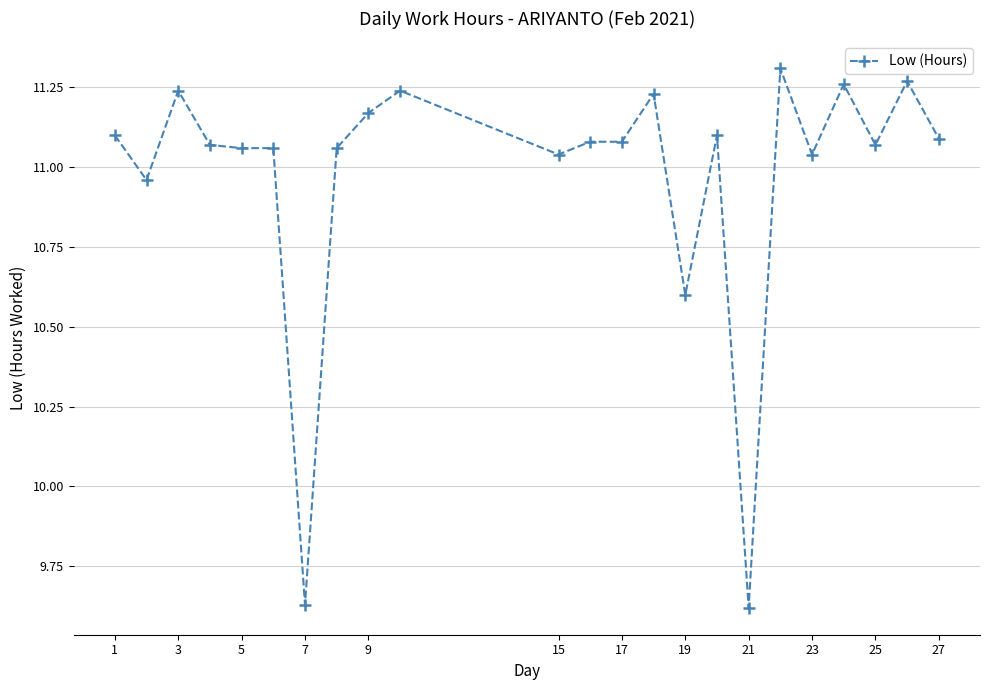

True or false: there are more than 1 points higher than both neighbors.

True